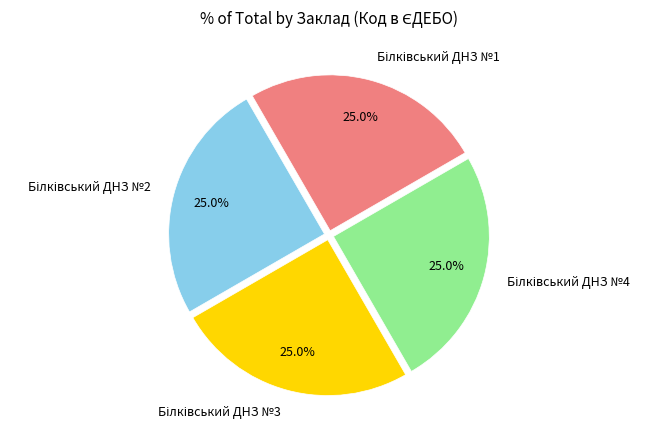

Is there any slice that represents more than half of the pie?

No